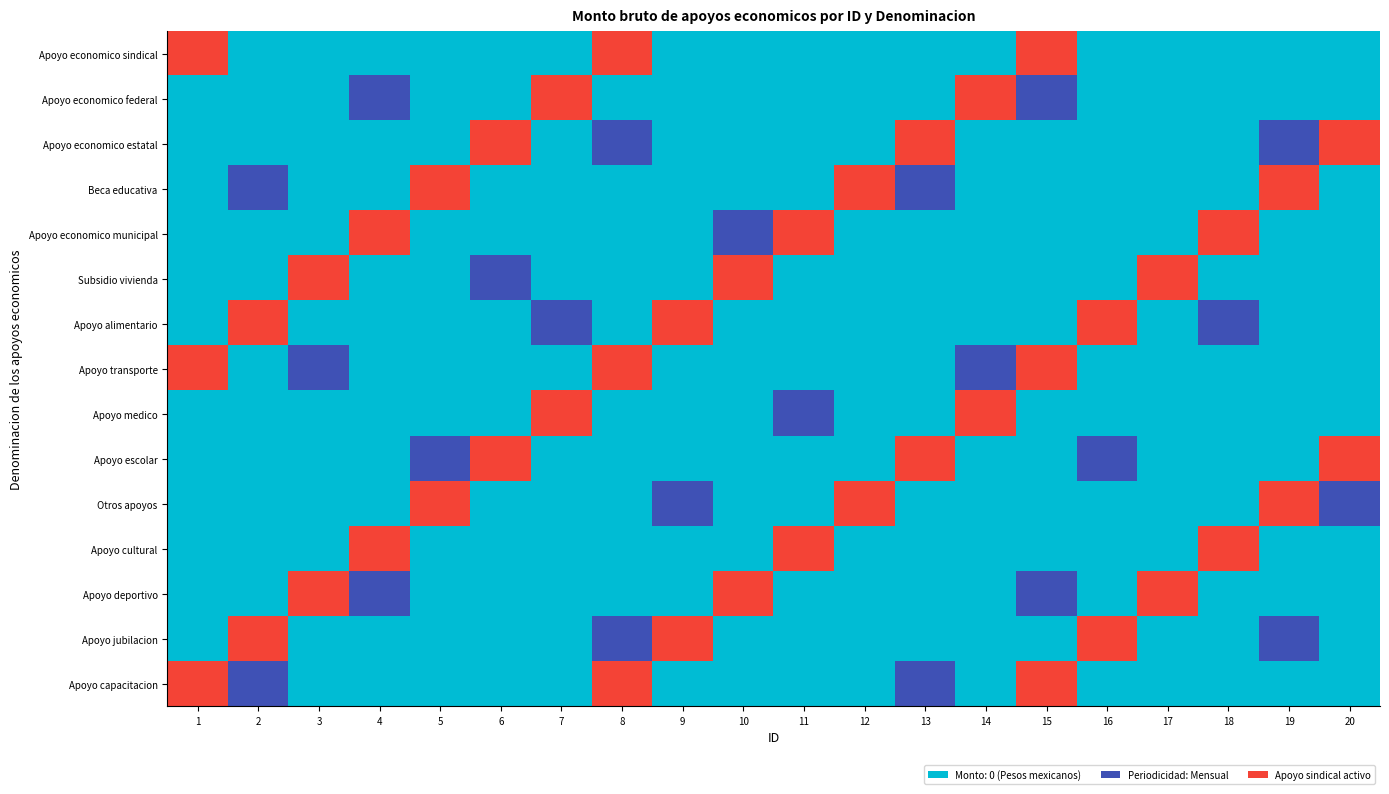

Reading right to left, list all the values displayed in this chart.

Apoyo economico sindical: 20=0	19=0	18=0	17=0	16=0	15=2	14=0	13=0	12=0	11=0	10=0	9=0	8=2	7=0	6=0	5=0	4=0	3=0	2=0	1=2
Apoyo economico federal: 20=0	19=0	18=0	17=0	16=0	15=1	14=2	13=0	12=0	11=0	10=0	9=0	8=0	7=2	6=0	5=0	4=1	3=0	2=0	1=0
Apoyo economico estatal: 20=2	19=1	18=0	17=0	16=0	15=0	14=0	13=2	12=0	11=0	10=0	9=0	8=1	7=0	6=2	5=0	4=0	3=0	2=0	1=0
Beca educativa: 20=0	19=2	18=0	17=0	16=0	15=0	14=0	13=1	12=2	11=0	10=0	9=0	8=0	7=0	6=0	5=2	4=0	3=0	2=1	1=0
Apoyo economico municipal: 20=0	19=0	18=2	17=0	16=0	15=0	14=0	13=0	12=0	11=2	10=1	9=0	8=0	7=0	6=0	5=0	4=2	3=0	2=0	1=0
Subsidio vivienda: 20=0	19=0	18=0	17=2	16=0	15=0	14=0	13=0	12=0	11=0	10=2	9=0	8=0	7=0	6=1	5=0	4=0	3=2	2=0	1=0
Apoyo alimentario: 20=0	19=0	18=1	17=0	16=2	15=0	14=0	13=0	12=0	11=0	10=0	9=2	8=0	7=1	6=0	5=0	4=0	3=0	2=2	1=0
Apoyo transporte: 20=0	19=0	18=0	17=0	16=0	15=2	14=1	13=0	12=0	11=0	10=0	9=0	8=2	7=0	6=0	5=0	4=0	3=1	2=0	1=2
Apoyo medico: 20=0	19=0	18=0	17=0	16=0	15=0	14=2	13=0	12=0	11=1	10=0	9=0	8=0	7=2	6=0	5=0	4=0	3=0	2=0	1=0
Apoyo escolar: 20=2	19=0	18=0	17=0	16=1	15=0	14=0	13=2	12=0	11=0	10=0	9=0	8=0	7=0	6=2	5=1	4=0	3=0	2=0	1=0
Otros apoyos: 20=1	19=2	18=0	17=0	16=0	15=0	14=0	13=0	12=2	11=0	10=0	9=1	8=0	7=0	6=0	5=2	4=0	3=0	2=0	1=0
Apoyo cultural: 20=0	19=0	18=2	17=0	16=0	15=0	14=0	13=0	12=0	11=2	10=0	9=0	8=0	7=0	6=0	5=0	4=2	3=0	2=0	1=0
Apoyo deportivo: 20=0	19=0	18=0	17=2	16=0	15=1	14=0	13=0	12=0	11=0	10=2	9=0	8=0	7=0	6=0	5=0	4=1	3=2	2=0	1=0
Apoyo jubilacion: 20=0	19=1	18=0	17=0	16=2	15=0	14=0	13=0	12=0	11=0	10=0	9=2	8=1	7=0	6=0	5=0	4=0	3=0	2=2	1=0
Apoyo capacitacion: 20=0	19=0	18=0	17=0	16=0	15=2	14=0	13=1	12=0	11=0	10=0	9=0	8=2	7=0	6=0	5=0	4=0	3=0	2=1	1=2